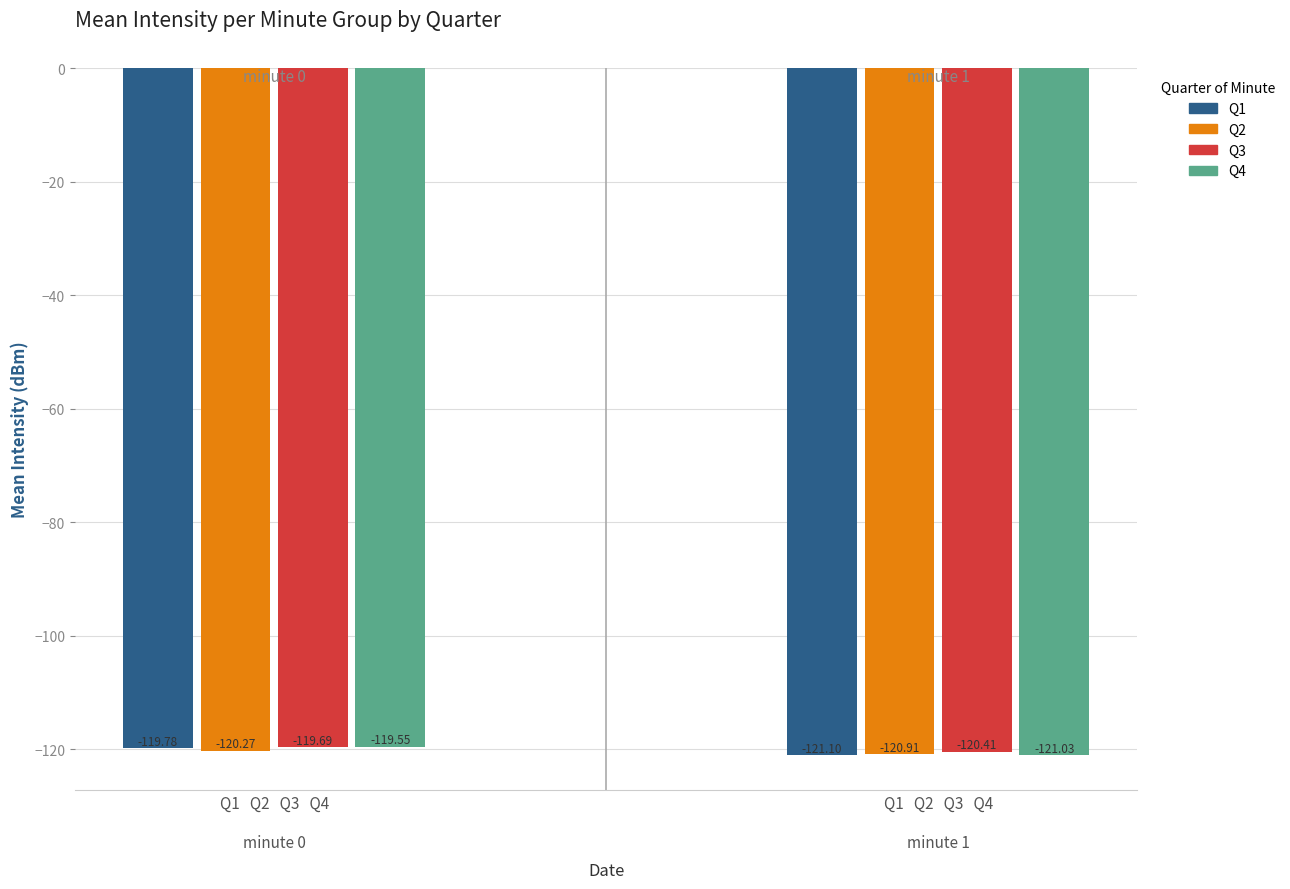

What is the sum of the Q3 values at Q1   Q2   Q3   Q4

minute 0 and Q1   Q2   Q3   Q4

minute 1?

-240.1